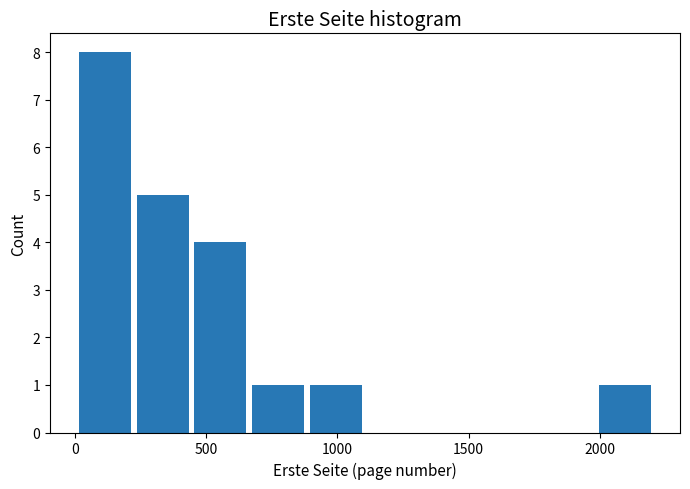

Reading left to right, transcribe this chart: for each bar, give the range it covers on the x-axis and its height. Neither the bar edges nor the heights are printed on the chart, so give them approximately, as read against the axes.

0 to 200: 8
200 to 450: 5
450 to 650: 4
650 to 900: 1
900 to 1100: 1
1100 to 1350: 0
1350 to 1550: 0
1550 to 1750: 0
1750 to 2000: 0
2000 to 2200: 1